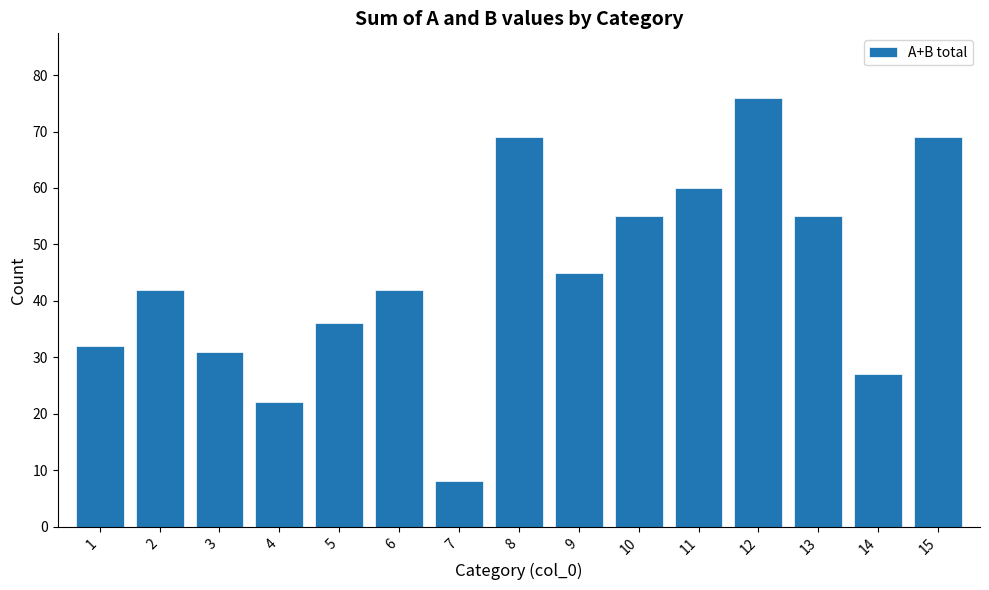

Which category has the lowest value across all series?

7